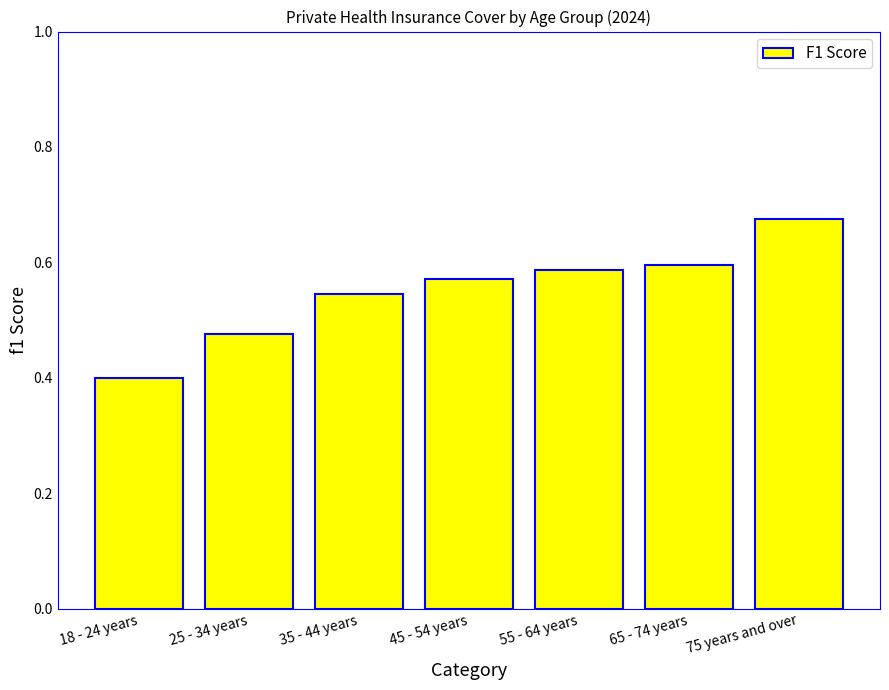

At which category does the chart reach its peak across all series?

75 years and over